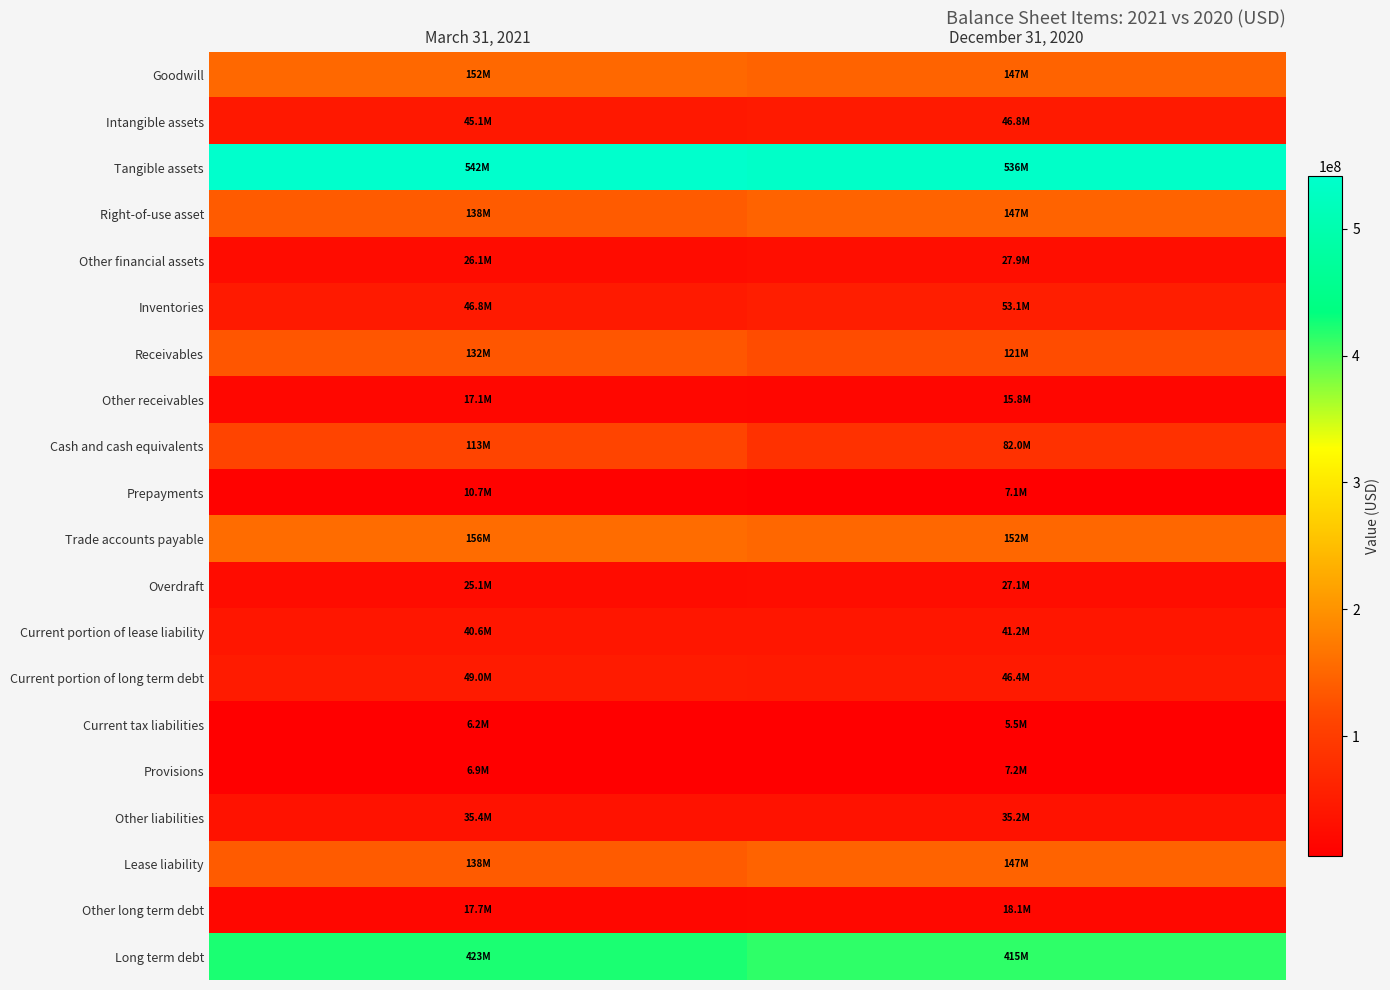

Reading left to right, list all the values displayed in this chart.

Goodwill: March 31, 2021=152092574	December 31, 2020=147256824
Intangible assets: March 31, 2021=45095030	December 31, 2020=46755678
Tangible assets: March 31, 2021=541553815	December 31, 2020=535672488
Right-of-use asset: March 31, 2021=137653987	December 31, 2020=146821194
Other financial assets: March 31, 2021=26091841	December 31, 2020=27940022
Inventories: March 31, 2021=46783869	December 31, 2020=53058518
Receivables: March 31, 2021=132242213	December 31, 2020=121079030
Other receivables: March 31, 2021=17101137	December 31, 2020=15822146
Cash and cash equivalents: March 31, 2021=112545854	December 31, 2020=81970397
Prepayments: March 31, 2021=10694383	December 31, 2020=7117566
Trade accounts payable: March 31, 2021=156280861	December 31, 2020=151690134
Overdraft: March 31, 2021=25109861	December 31, 2020=27127907
Current portion of lease liability: March 31, 2021=40598572	December 31, 2020=41166069
Current portion of long term debt: March 31, 2021=49027238	December 31, 2020=46436217
Current tax liabilities: March 31, 2021=6181573	December 31, 2020=5467450
Provisions: March 31, 2021=6890167	December 31, 2020=7209494
Other liabilities: March 31, 2021=35374246	December 31, 2020=35230733
Lease liability: March 31, 2021=137915419	December 31, 2020=147097180
Other long term debt: March 31, 2021=17727479	December 31, 2020=18119743
Long term debt: March 31, 2021=422889045	December 31, 2020=414696592